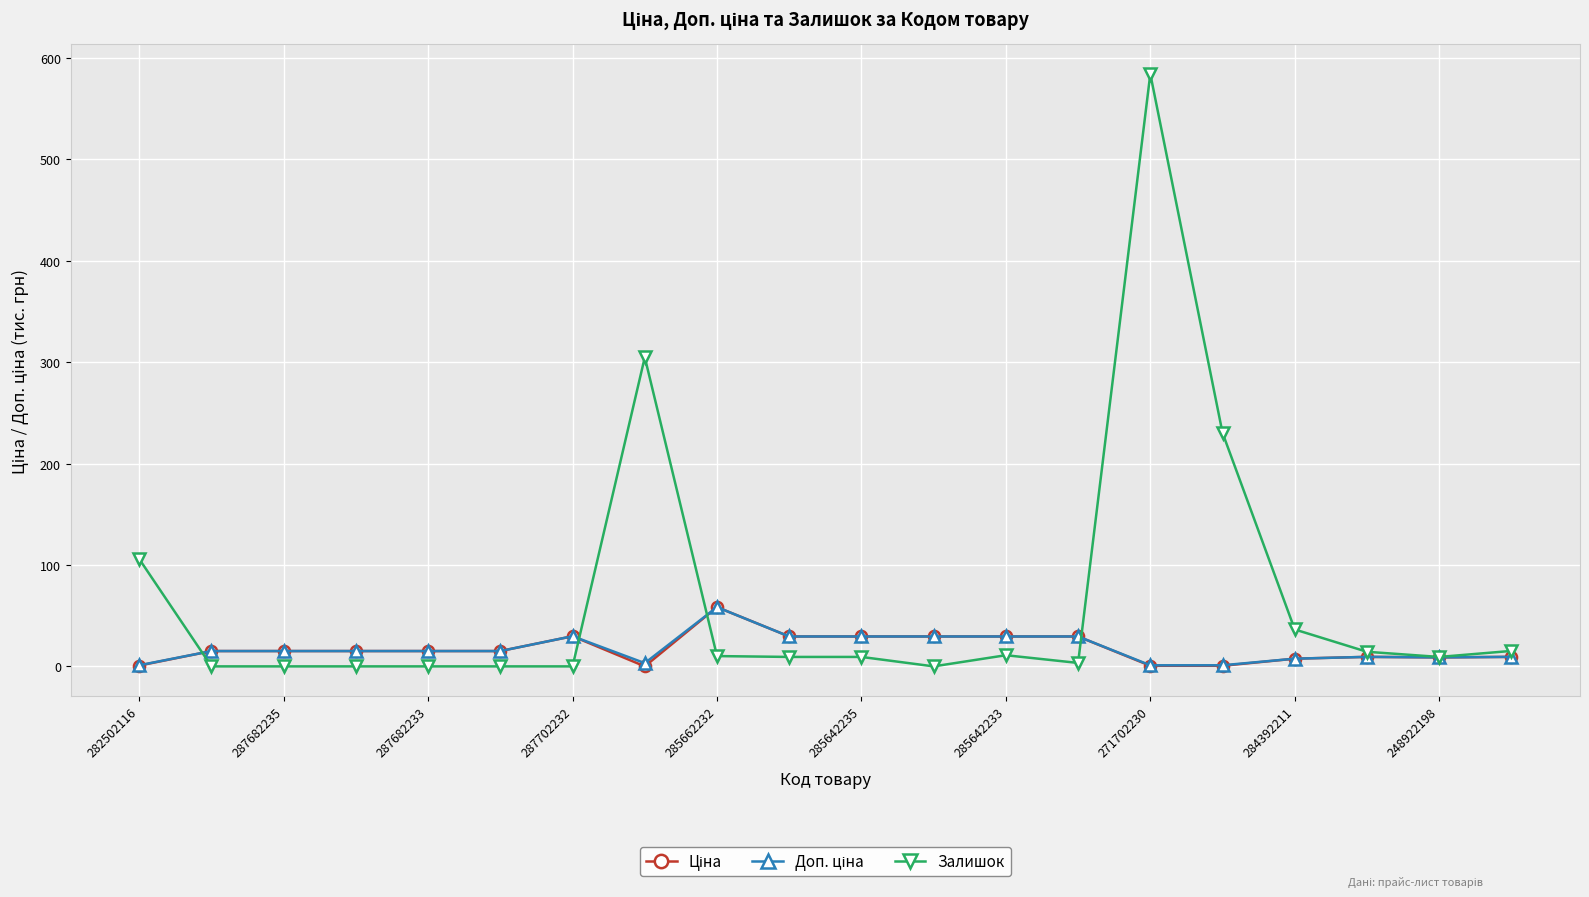

What is the greatest value displayed?

584.3